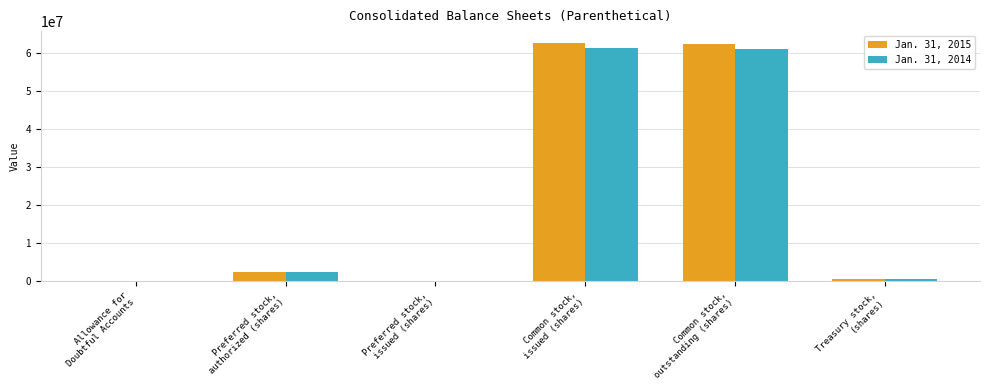

At which label does Jan. 31, 2014 reach its minimum?

Preferred stock,
issued (shares)